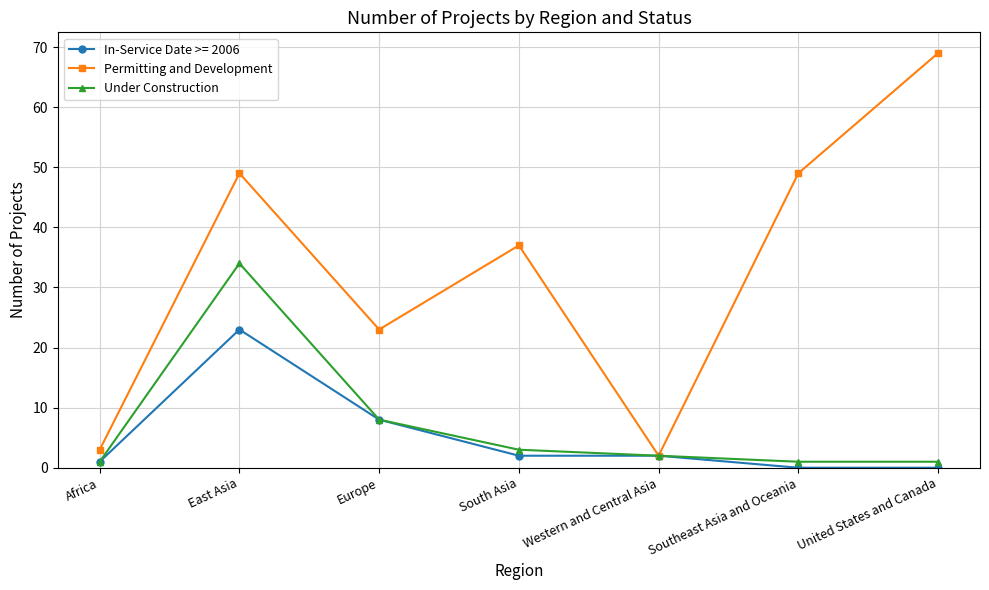

What is the difference between the maximum and minimum values in the Under Construction series?

33